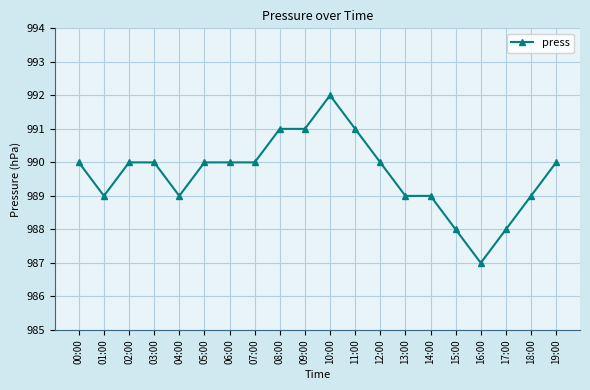

Approximately how many times larger is the value at 03:00 compared to 10:00?

1.0